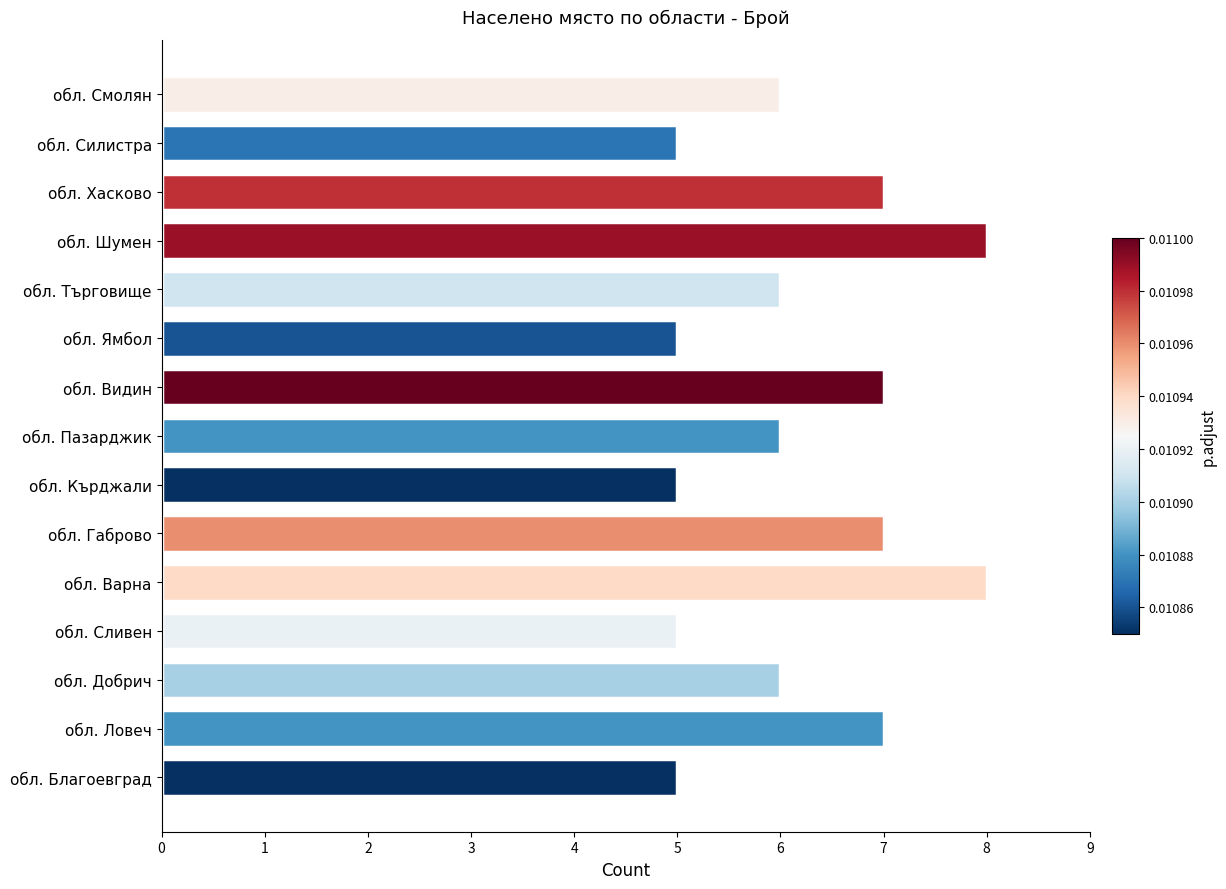

Count the number of data series in this chart.

1